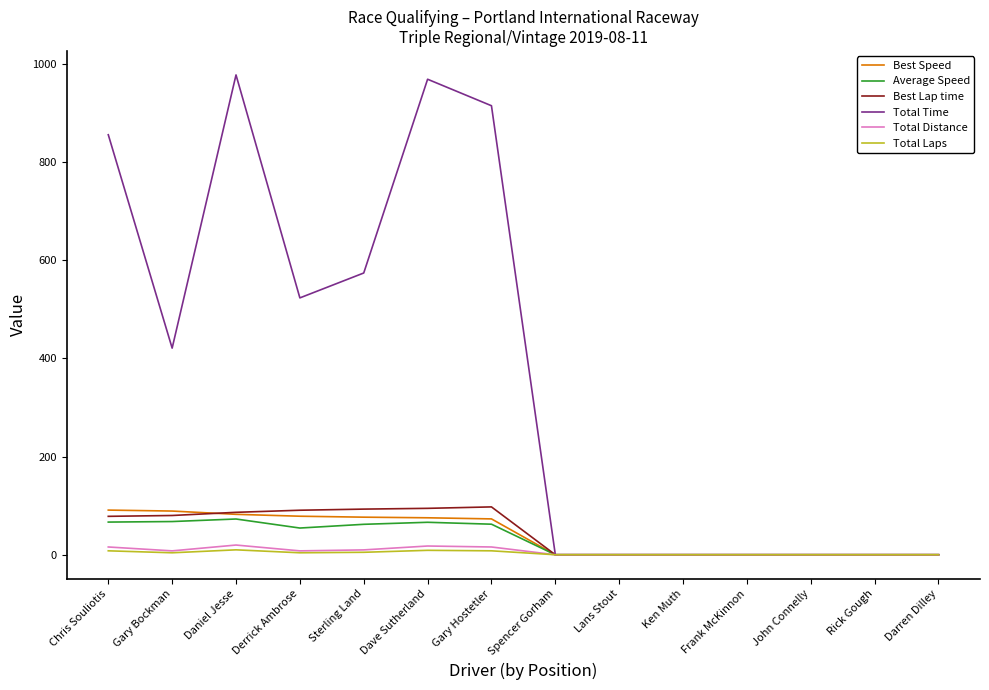

What position from the right is Ken Muth?

5